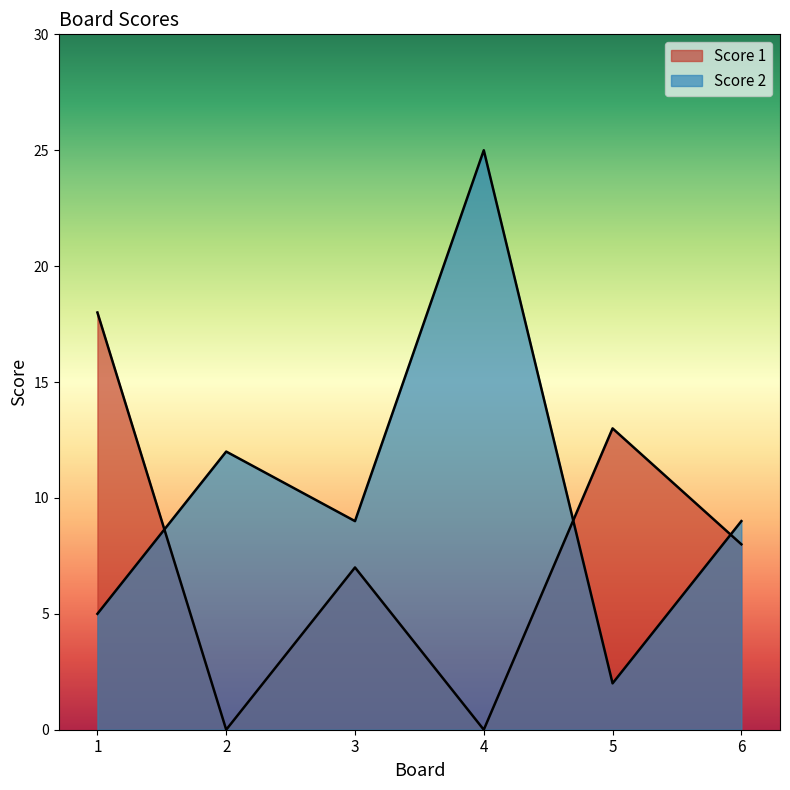

What is the spread (max minus min) of values at 2?

12